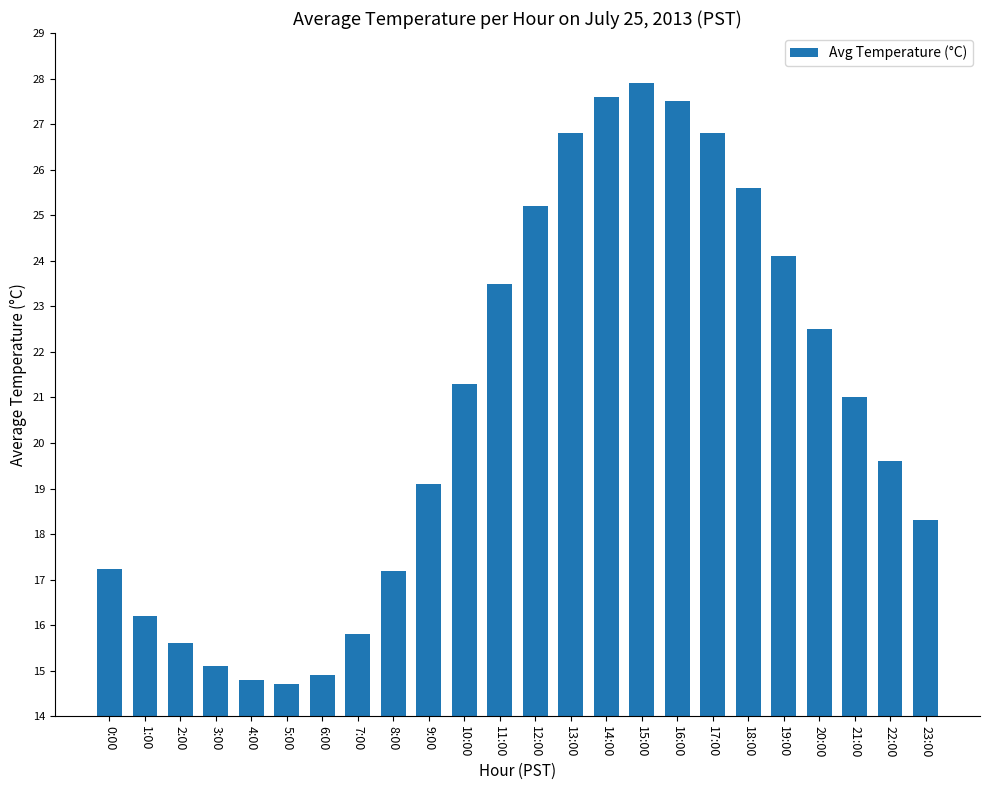

True or false: the data shows 19.1 at 9:00.

True